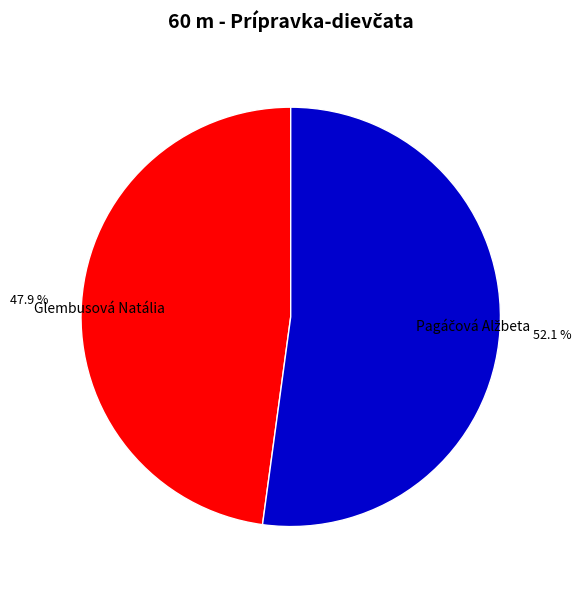

What percentage is the Glembusová Natália slice, to the nearest percent?

48%